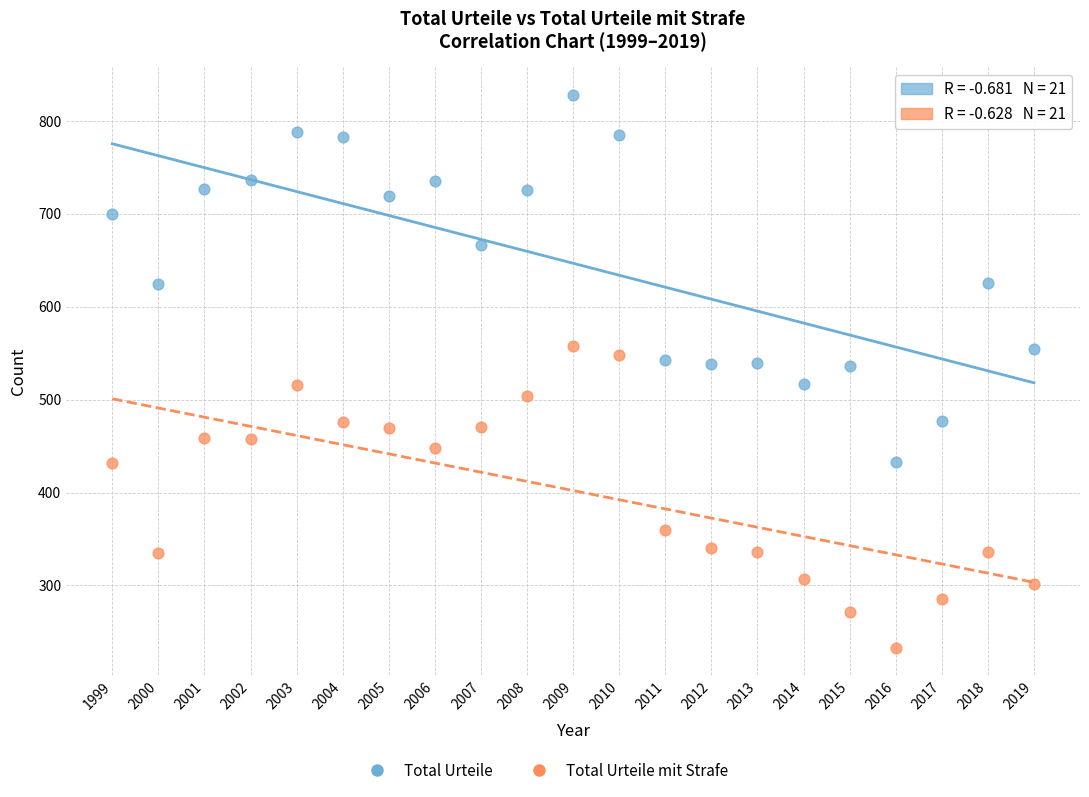

Across all data points, what is the range of Y values (max minus min)?

595